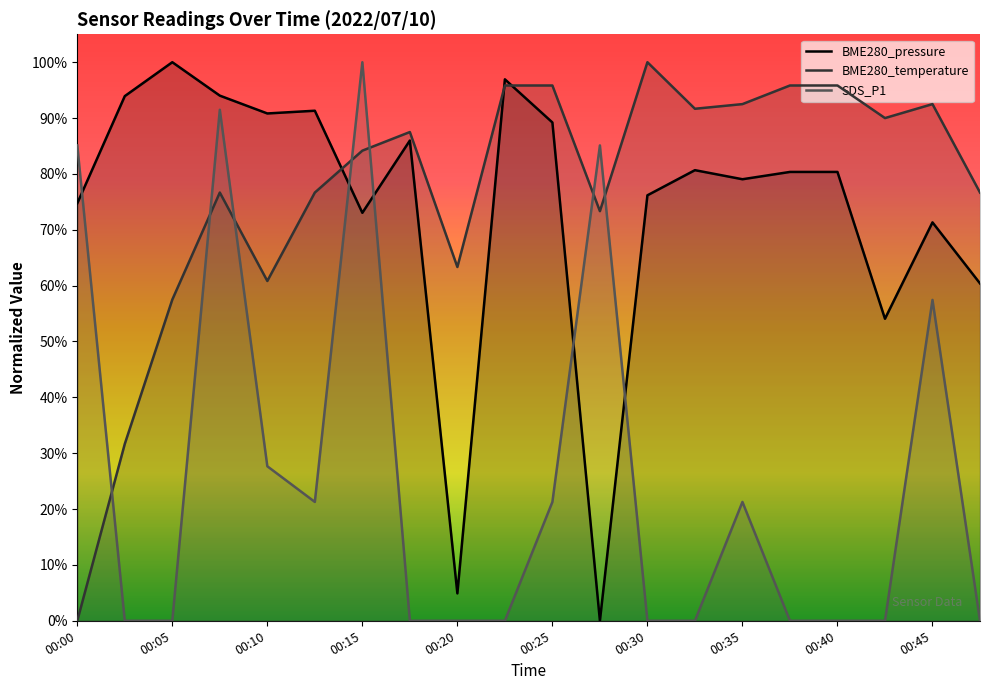

Reading right to left, extract all data points from this chart.

BME280_pressure: 0.6	0.7	0.5	0.8	0.8	0.8	0.8	0.8	0.0	0.9	1.0	0.0	0.9	0.7	0.9	0.9	0.9	1.0	0.9	0.7
BME280_temperature: 0.8	0.9	0.9	1.0	1.0	0.9	0.9	1.0	0.7	1.0	1.0	0.6	0.9	0.8	0.8	0.6	0.8	0.6	0.3	0.0
SDS_P1: 0.0	0.6	0.0	0.0	0.0	0.2	0.0	0.0	0.9	0.2	0.0	0.0	0.0	1.0	0.2	0.3	0.9	0.0	0.0	0.9